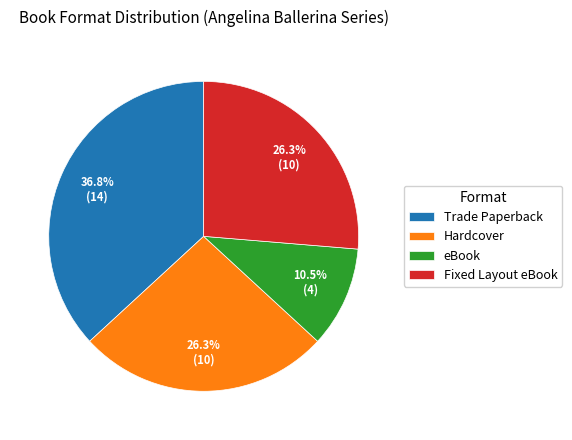

Does any single category account for the majority?

No